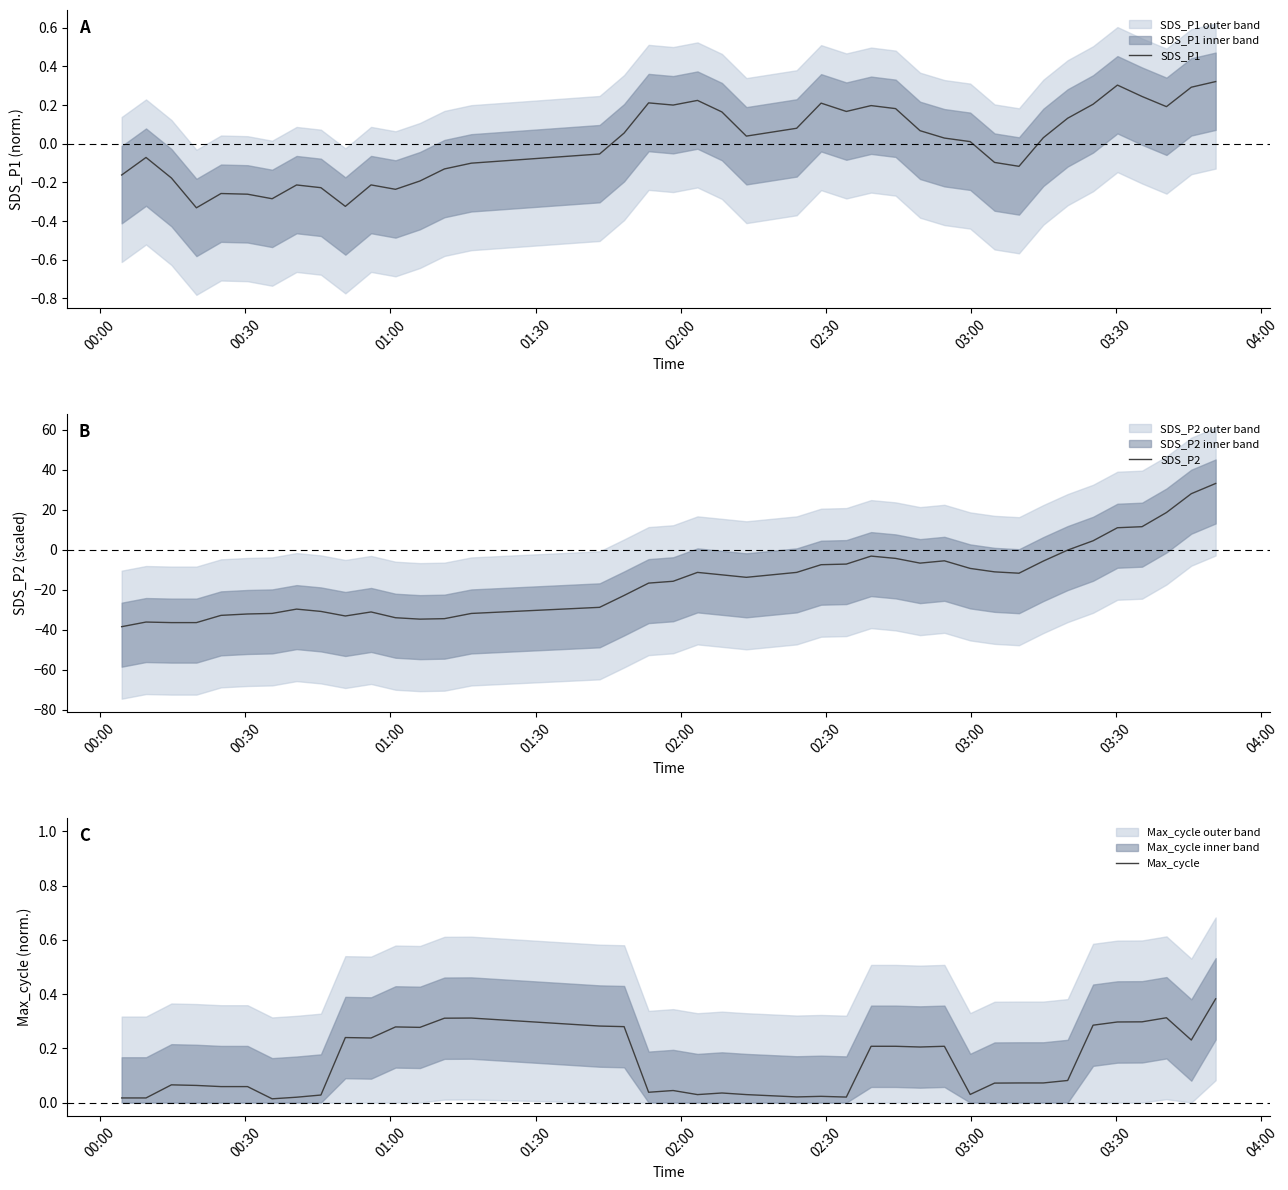

True or false: SDS_P2 and Max_cycle intersect in this chart.

True